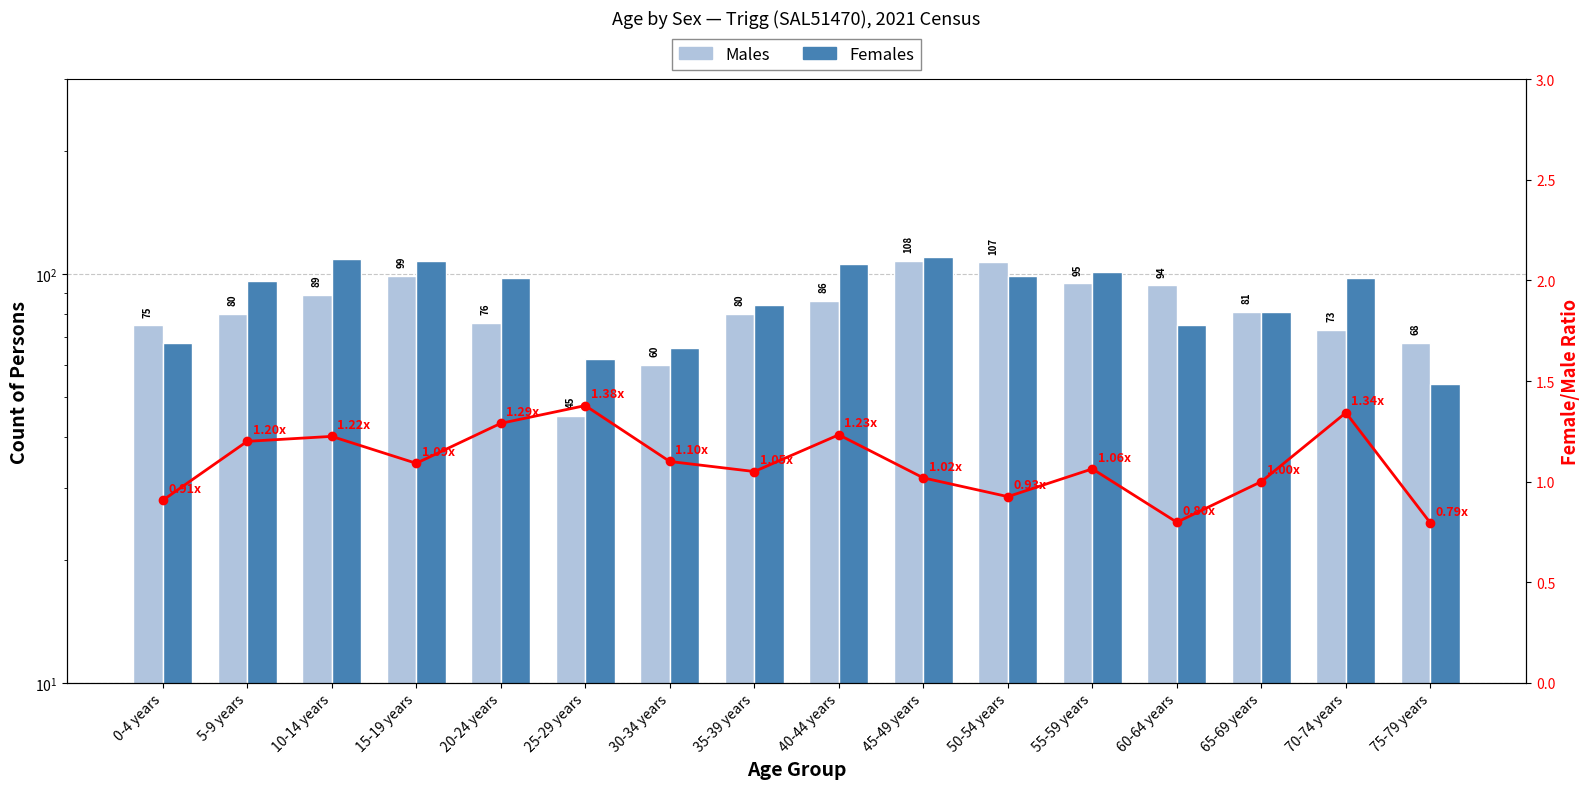

Which category has the lowest value in the Males series?

25-29 years